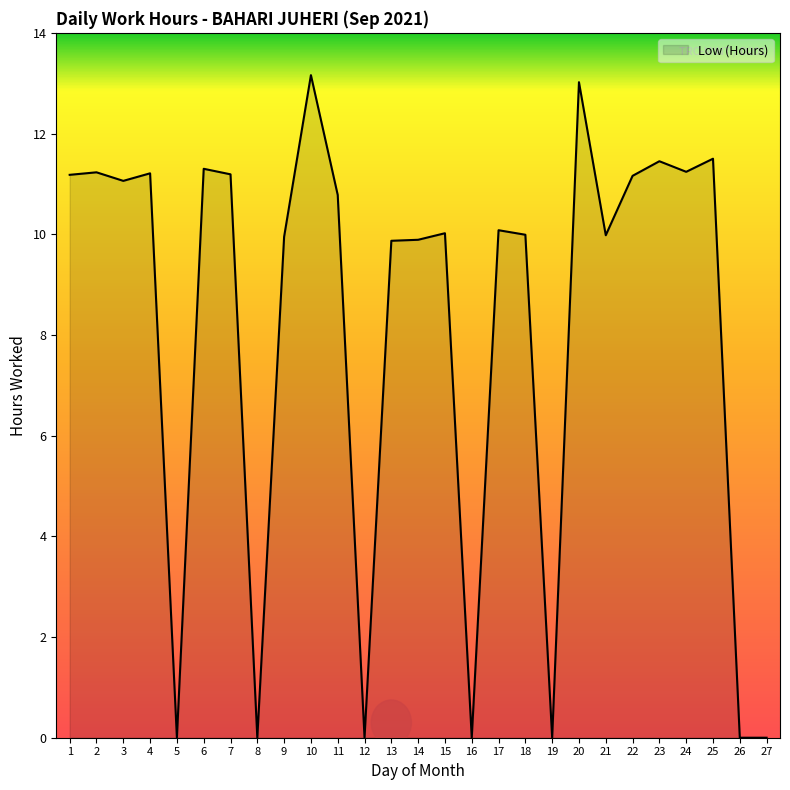

What is the difference between the values at 25 and 7?

0.3